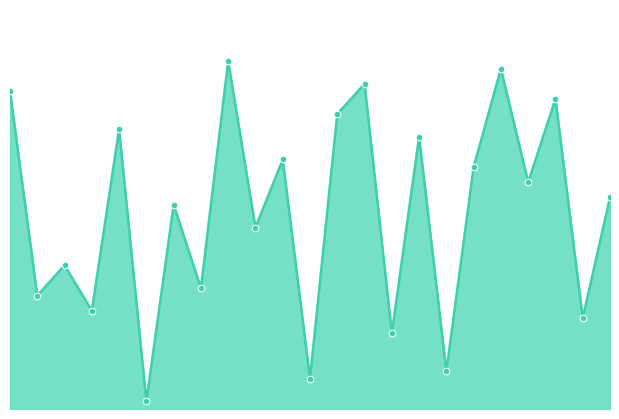

Does the chart display data point markers on the line(s)?

No